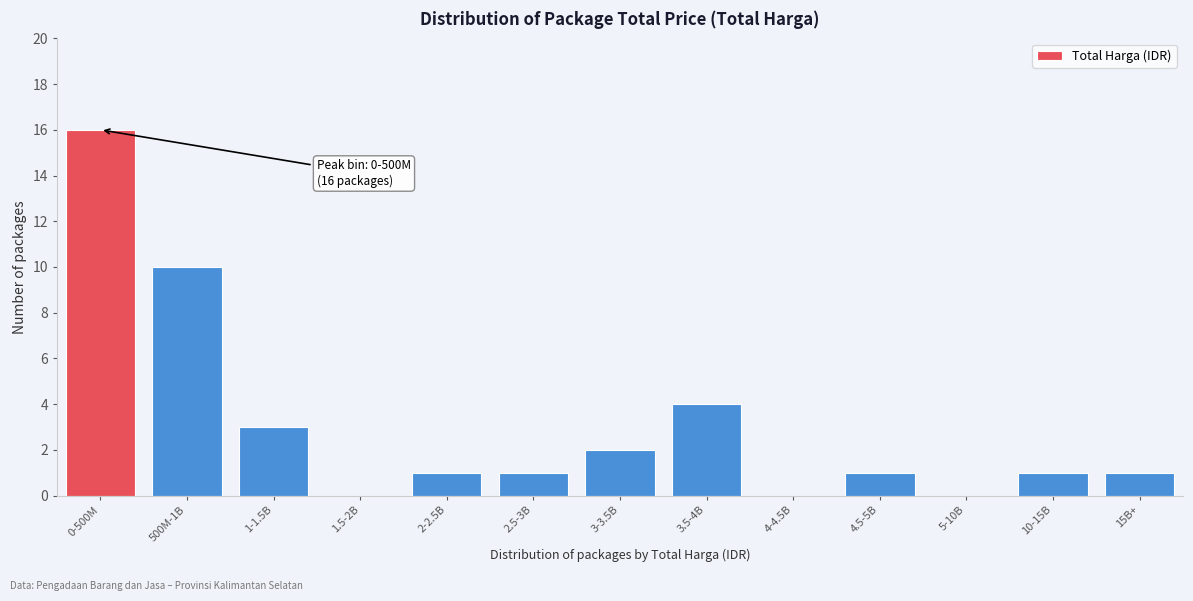

Reading left to right, transcribe all the data shown in this chart.

0-500M=16	500M-1B=10	1-1.5B=3	1.5-2B=0	2-2.5B=1	2.5-3B=1	3-3.5B=2	3.5-4B=4	4-4.5B=0	4.5-5B=1	5-10B=0	10-15B=1	15B+=1